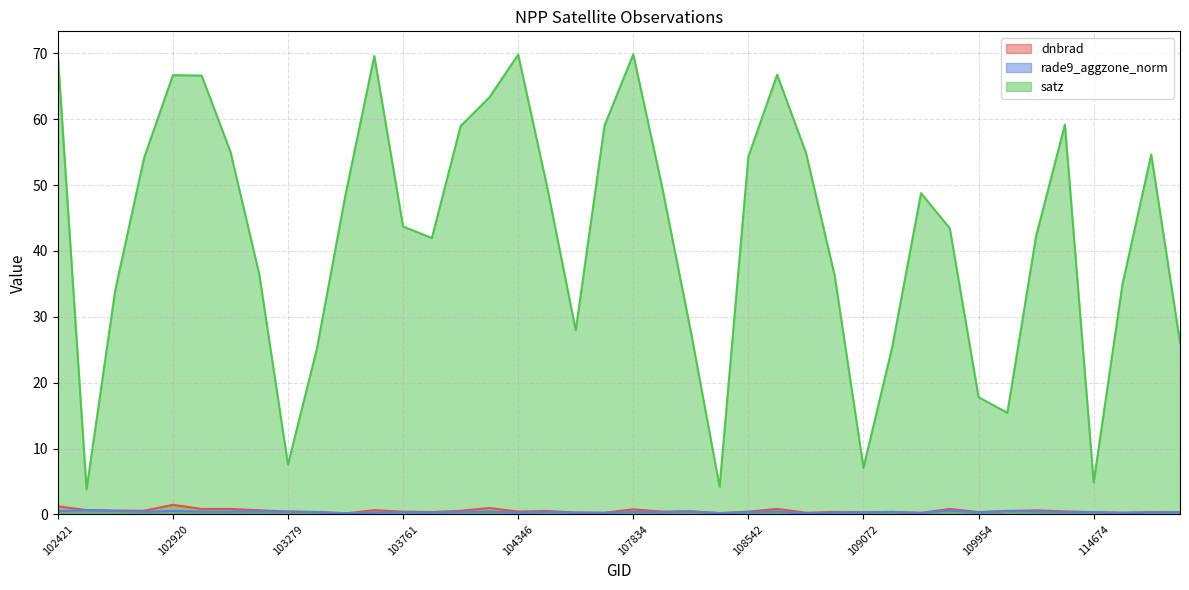

True or false: dnbrad and satz intersect in this chart.

False